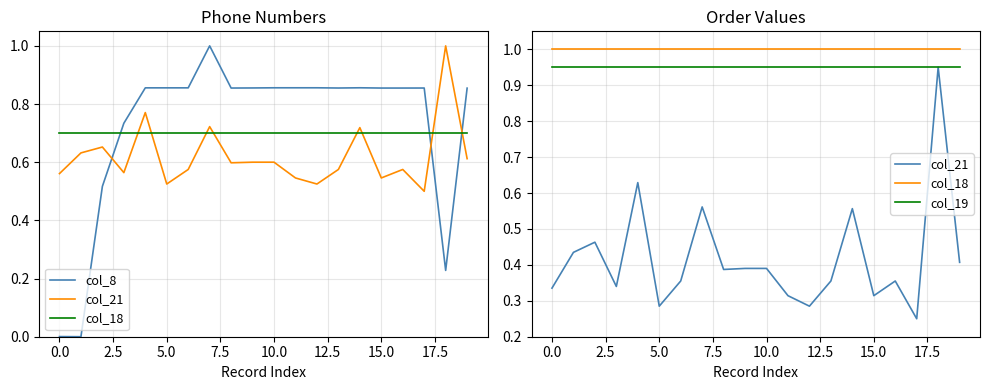

What is the value of the col_8 point at the 15th from the left?

0.9